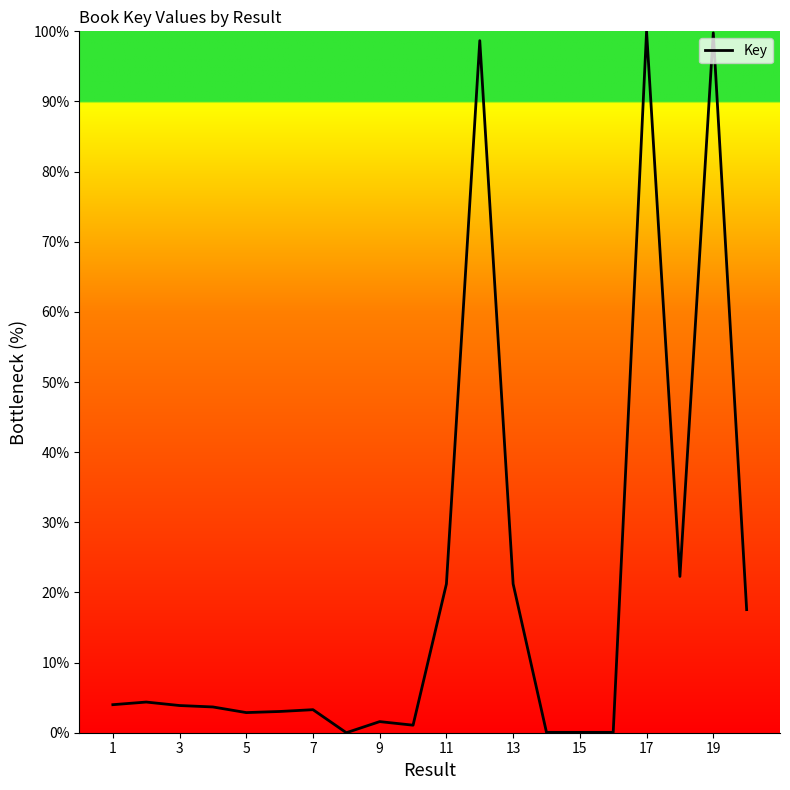

What is the maximum value shown in the chart?

100.0